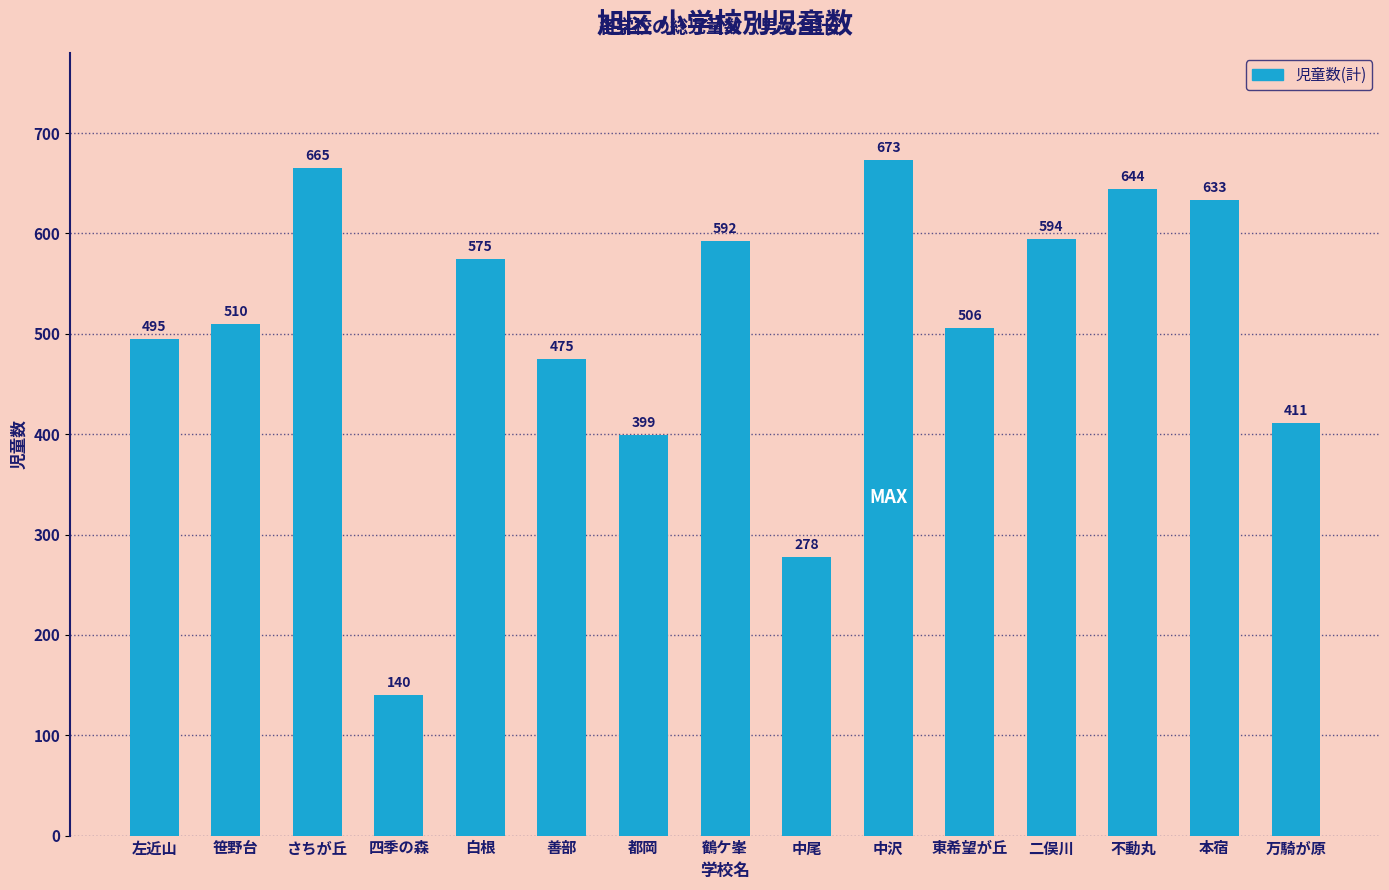

What position from the left is 白根?

5